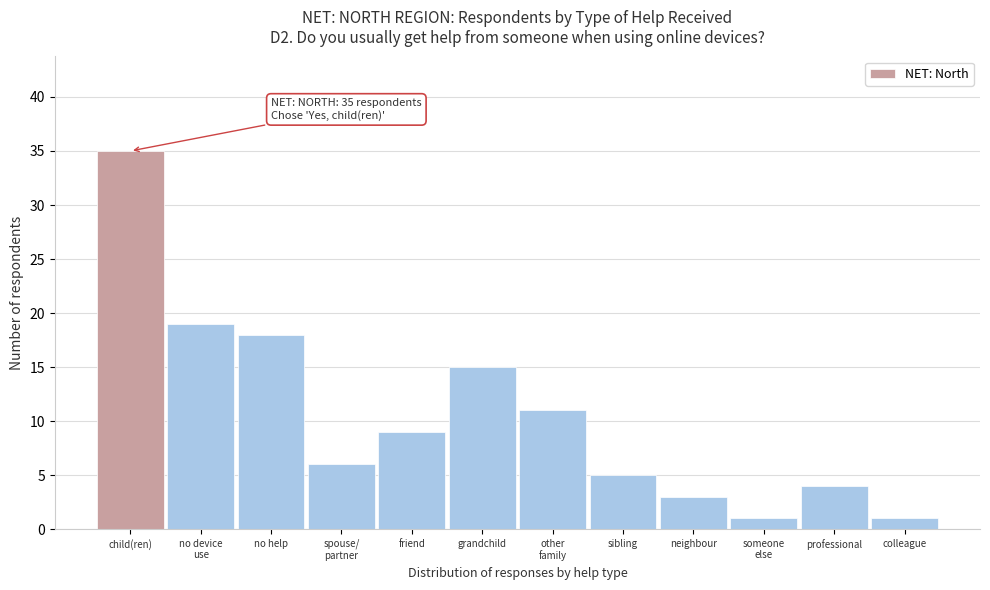

Reading right to left, list all the values displayed in this chart.

1	4	1	3	5	11	15	9	6	18	19	35